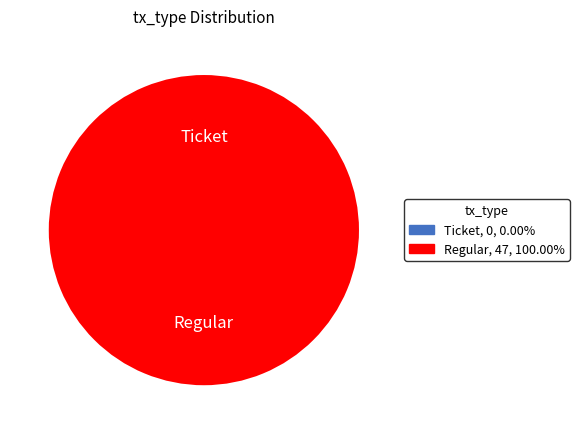

What percentage is the Regular slice, to the nearest percent?

100%